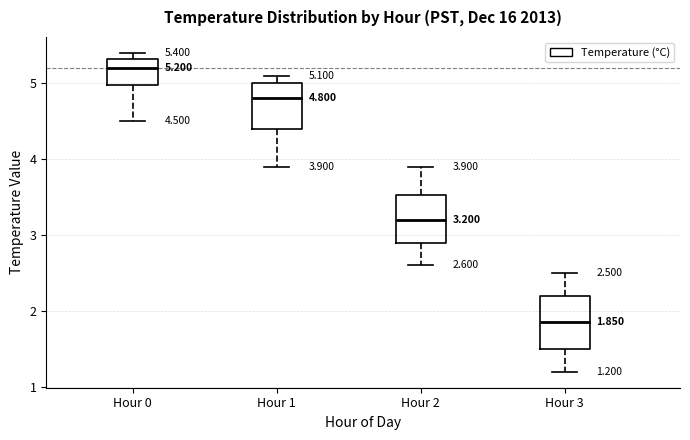

Which box's median line is the lowest?

Hour 3